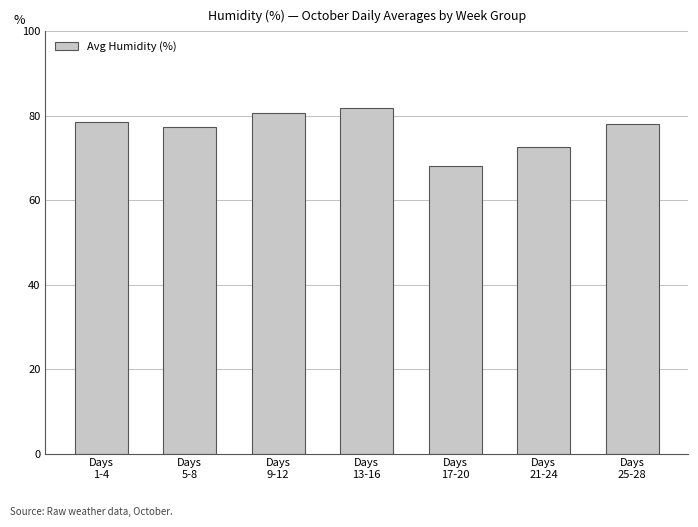

Reading right to left, what are all the values shown in this chart?

Days
25-28=78.1	Days
21-24=72.5	Days
17-20=68.0	Days
13-16=81.8	Days
9-12=80.7	Days
5-8=77.4	Days
1-4=78.6